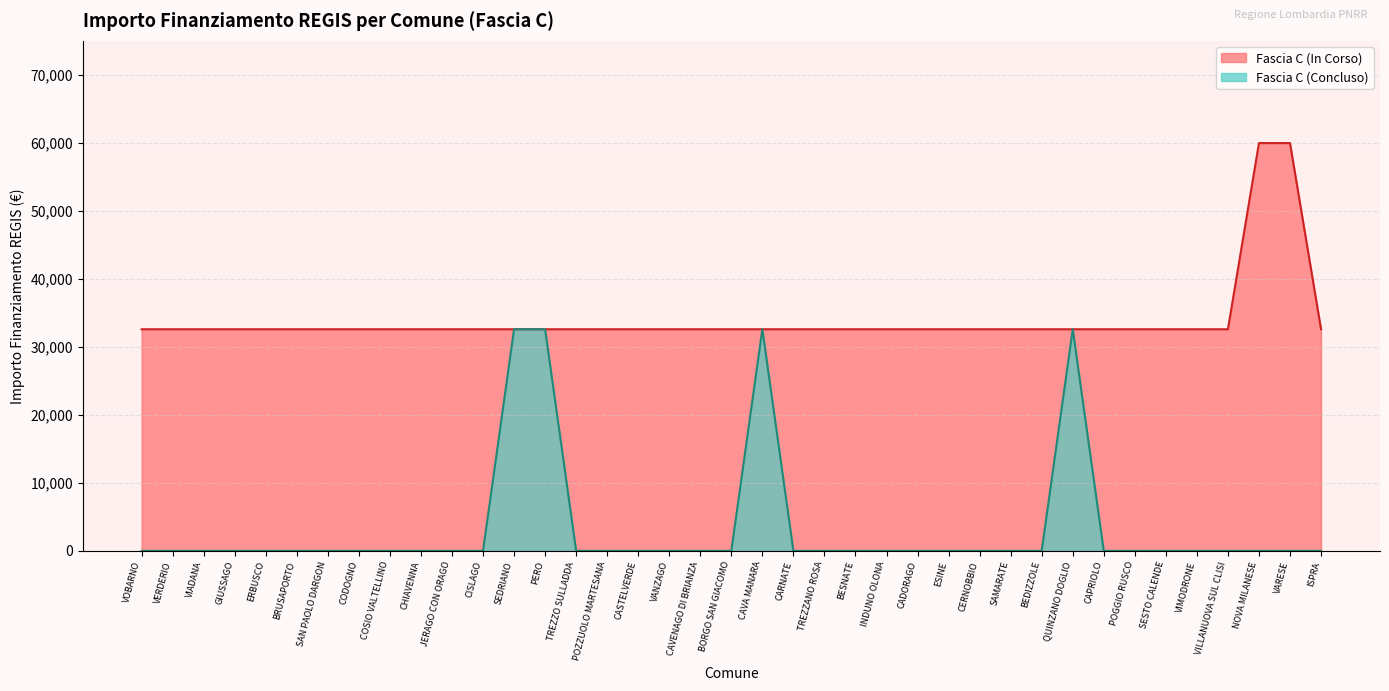

Reading right to left, what are all the values shown in this chart?

Fascia C: ISPRA=32589	VARESE=59966	NOVA MILANESE=59966	VILLANUOVA SUL CLISI=32589	VIMODRONE=32589	SESTO CALENDE=32589	POGGIO RUSCO=32589	CAPRIOLO=32589	QUINZANO DOGLIO=32589	BEDIZZOLE=32589	SAMARATE=32589	CERNOBBIO=32589	ESINE=32589	CADORAGO=32589	INDUNO OLONA=32589	BESNATE=32589	TREZZANO ROSA=32589	CARNATE=32589	CAVA MANARA=32589	BORGO SAN GIACOMO=32589	CAVENAGO DI BRIANZA=32589	VANZAGO=32589	CASTELVERDE=32589	POZZUOLO MARTESANA=32589	TREZZO SULLADDA=32589	PERO=32589	SEDRIANO=32589	CISLAGO=32589	JERAGO CON ORAGO=32589	CHIAVENNA=32589	COSIO VALTELLINO=32589	CODOGNO=32589	SAN PAOLO DARGON=32589	BRUSAPORTO=32589	ERBUSCO=32589	GIUSSAGO=32589	VIADANA=32589	VERDERIO=32589	VOBARNO=32589
Fascia C (Concluso): ISPRA=0	VARESE=0	NOVA MILANESE=0	VILLANUOVA SUL CLISI=0	VIMODRONE=0	SESTO CALENDE=0	POGGIO RUSCO=0	CAPRIOLO=0	QUINZANO DOGLIO=32589	BEDIZZOLE=0	SAMARATE=0	CERNOBBIO=0	ESINE=0	CADORAGO=0	INDUNO OLONA=0	BESNATE=0	TREZZANO ROSA=0	CARNATE=0	CAVA MANARA=32589	BORGO SAN GIACOMO=0	CAVENAGO DI BRIANZA=0	VANZAGO=0	CASTELVERDE=0	POZZUOLO MARTESANA=0	TREZZO SULLADDA=0	PERO=32589	SEDRIANO=32589	CISLAGO=0	JERAGO CON ORAGO=0	CHIAVENNA=0	COSIO VALTELLINO=0	CODOGNO=0	SAN PAOLO DARGON=0	BRUSAPORTO=0	ERBUSCO=0	GIUSSAGO=0	VIADANA=0	VERDERIO=0	VOBARNO=0